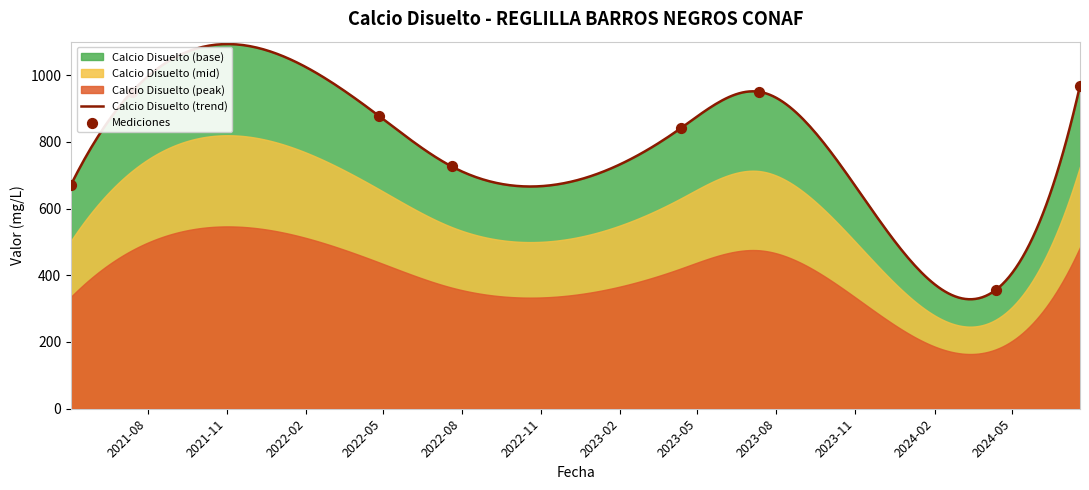

What is the change in value from 2024-04-12 to 2024-07-19?

+612.5